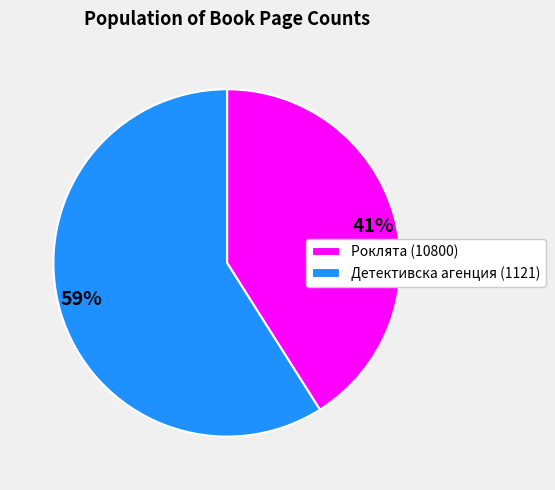

To the nearest percent, what is the average slice percentage?

50%